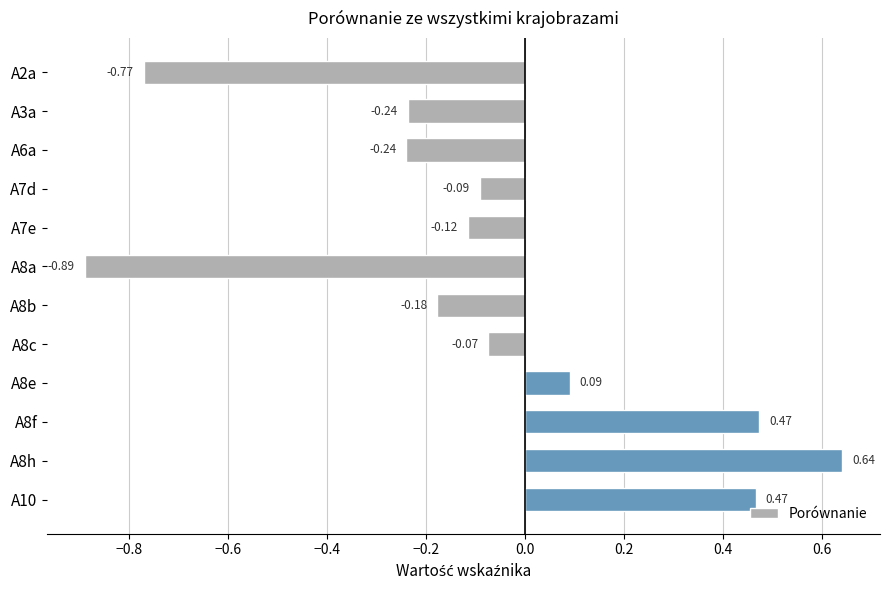

Between A7d and A6a, which is larger?

A7d